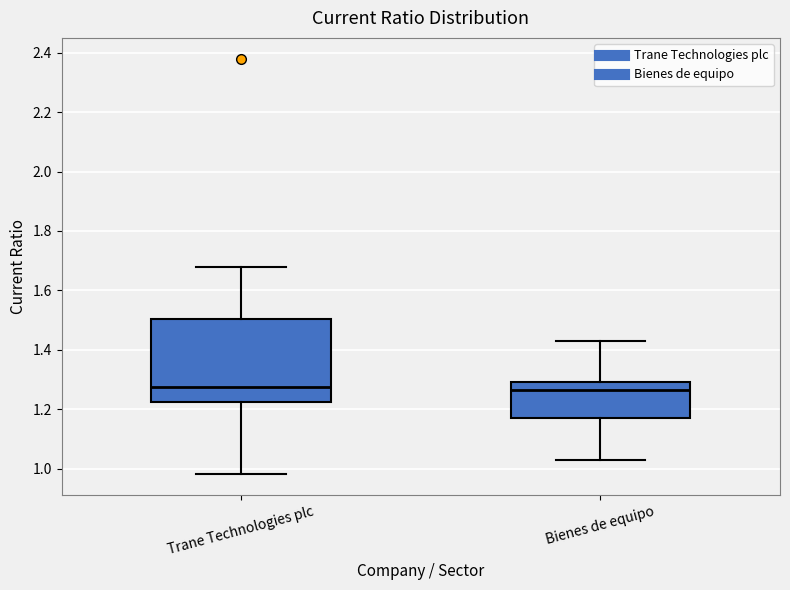

Where is the lower edge of the box for Bienes de equipo on the y-axis? The values are not printed on the chart, so give them approximately, as read against the axis.

1.18